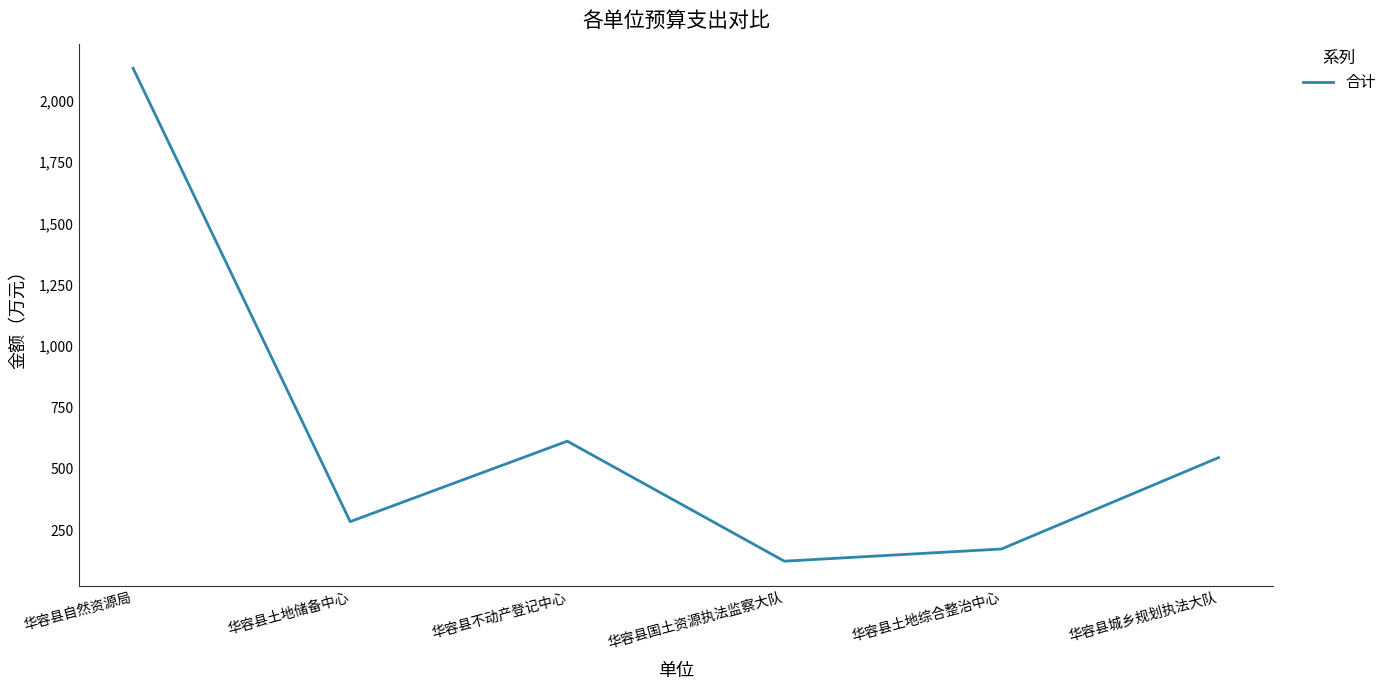

Where is the data nearest to the value 1127?

华容县不动产登记中心